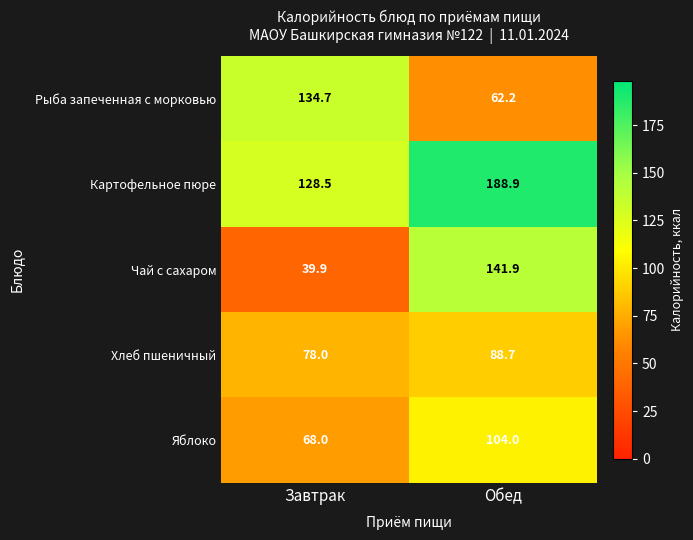

What is the total value across all series at Обед?

585.7